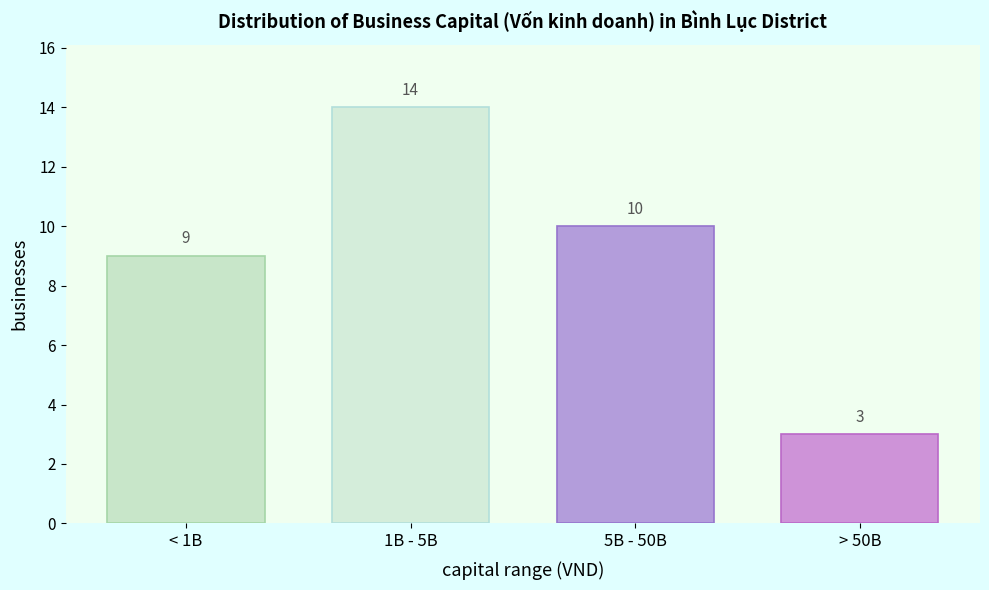

Reading left to right, list all the values displayed in this chart.

9	14	10	3